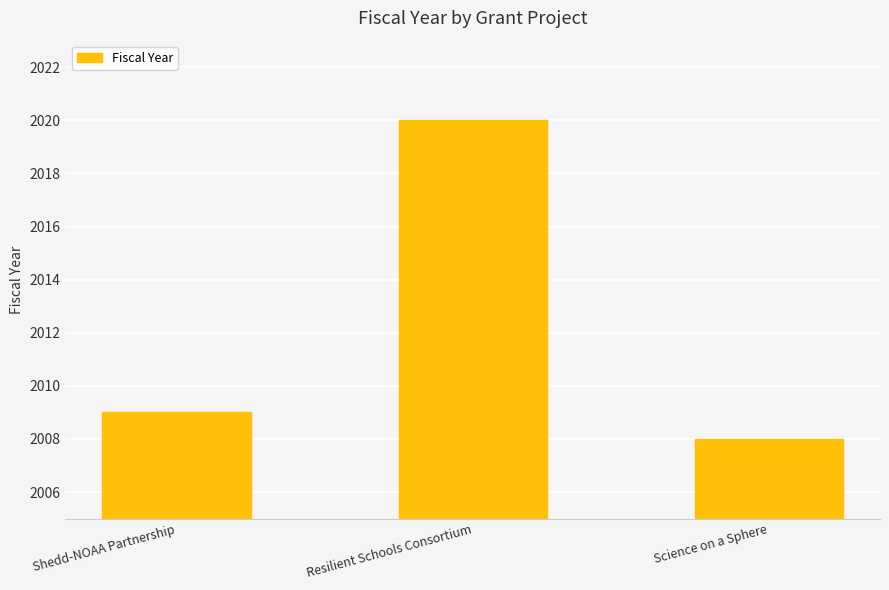

What is the value of the 1st bar from the left?

2009